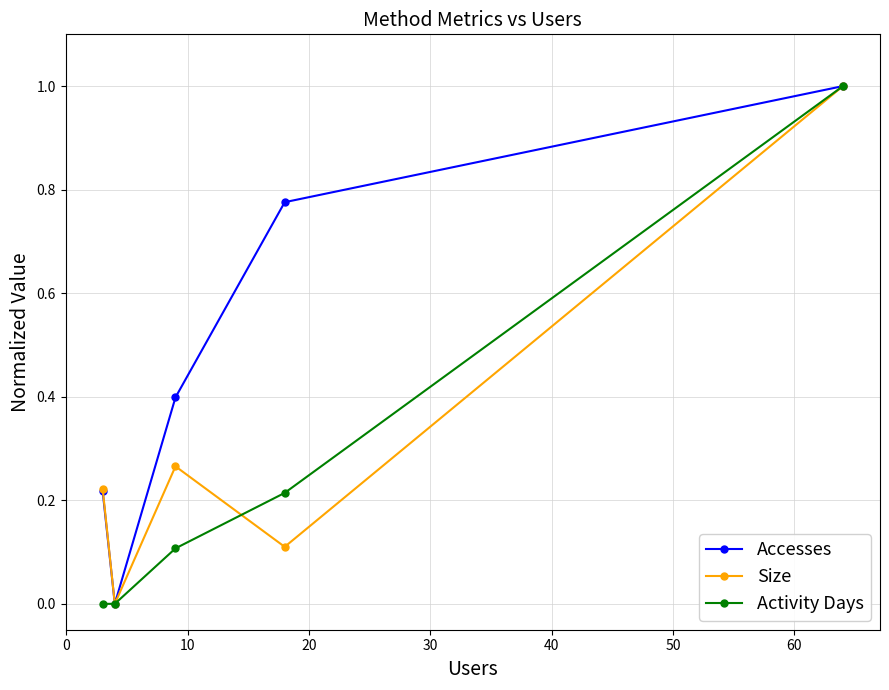

Which series has the largest total across all categories?

Accesses